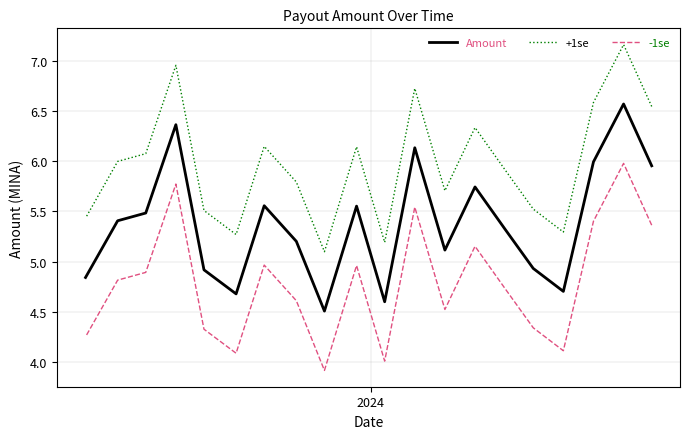

Is it true that -1se equals 8.0 at 2023?

False